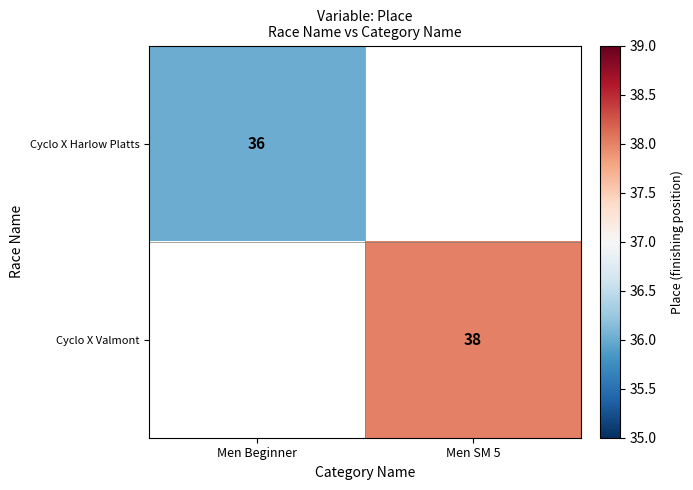

True or false: Cyclo X Valmont has a value of 38 at Men SM 5.

True